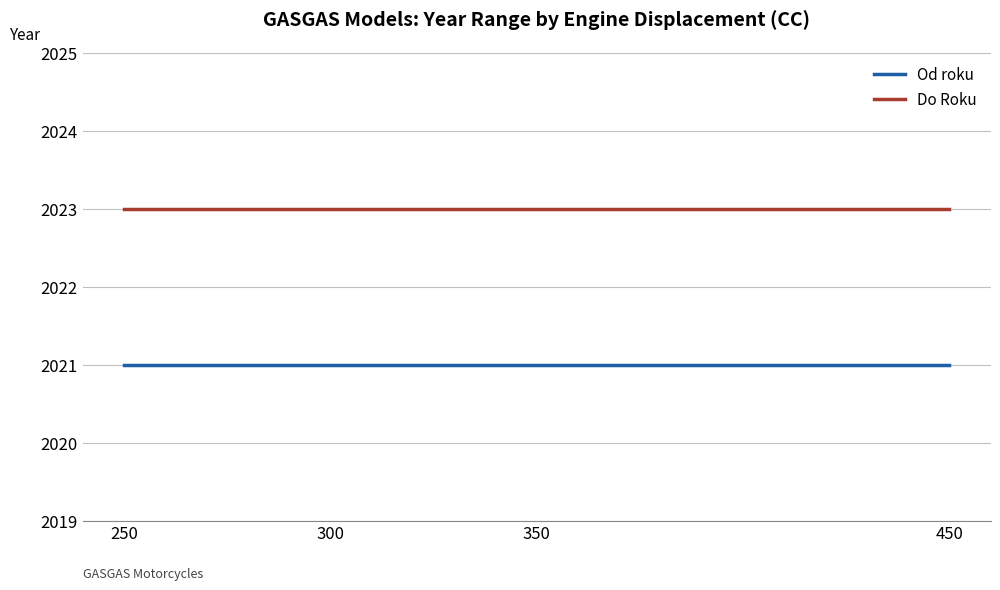

What are all the series names shown in the legend?

Od roku, Do Roku